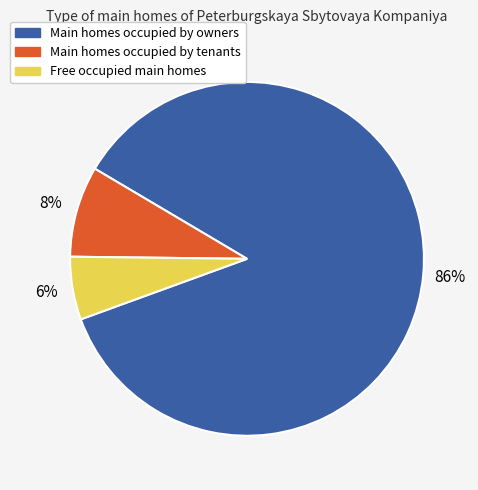

Is there a majority slice in this chart?

Yes